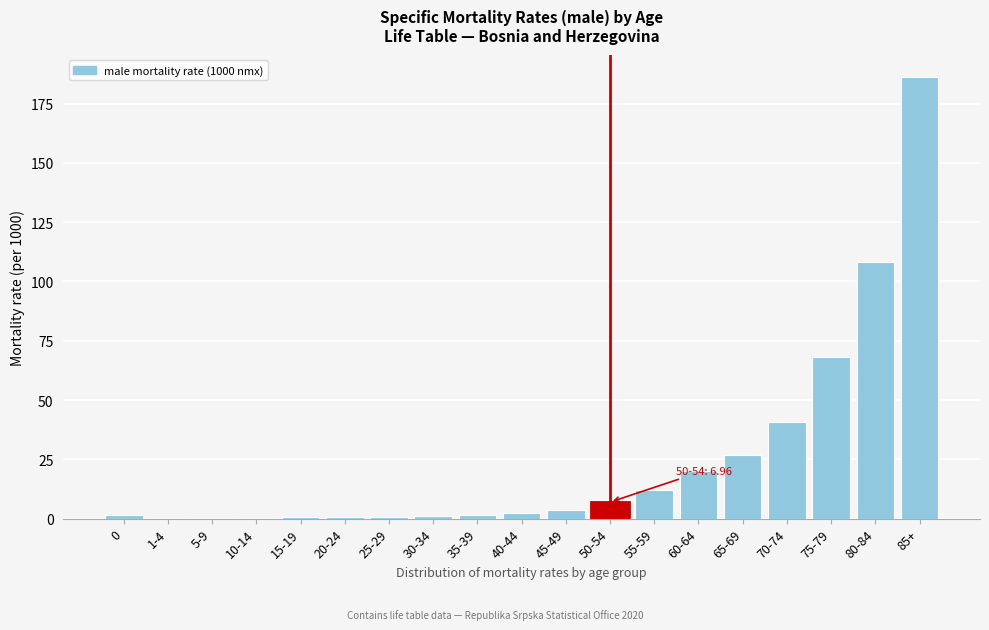

True or false: the data shows 20.0 at 60-64.

True